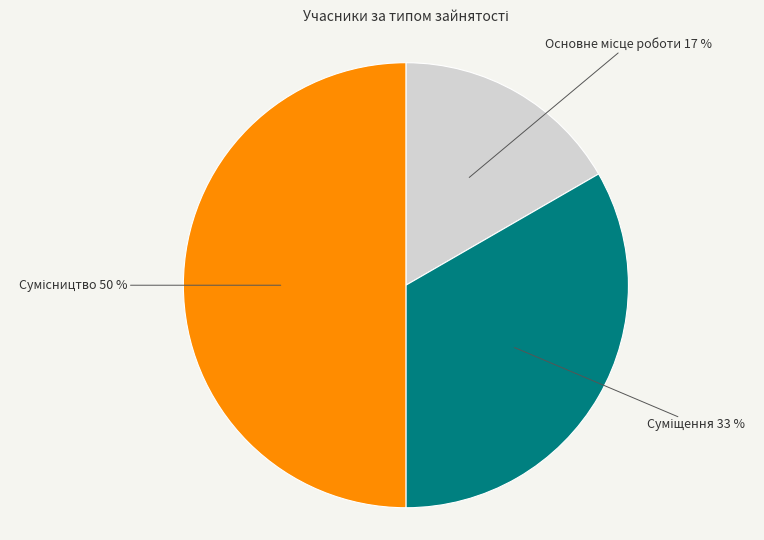

To the nearest percent, what is the average slice percentage?

33%